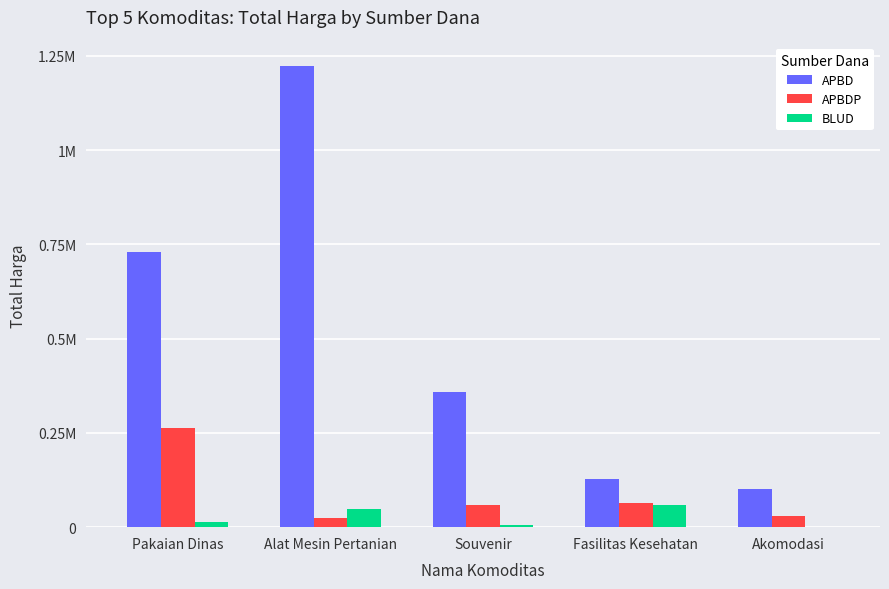

Is it true that BLUD equals 4079075 at Souvenir?

False